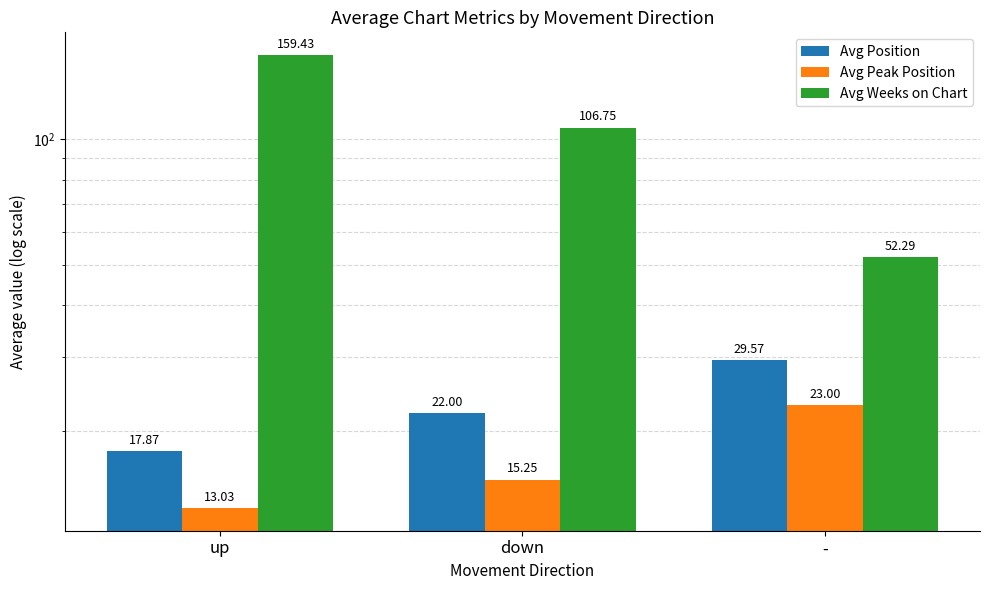

Which series has the largest total across all categories?

Avg Weeks on Chart